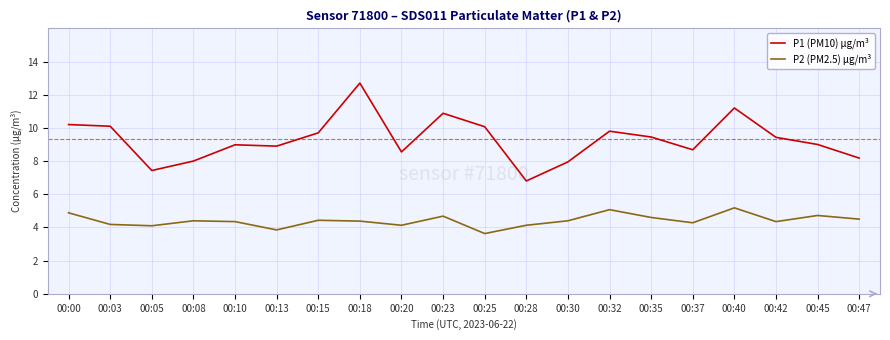

At which category does the chart reach its minimum across all series?

00:25